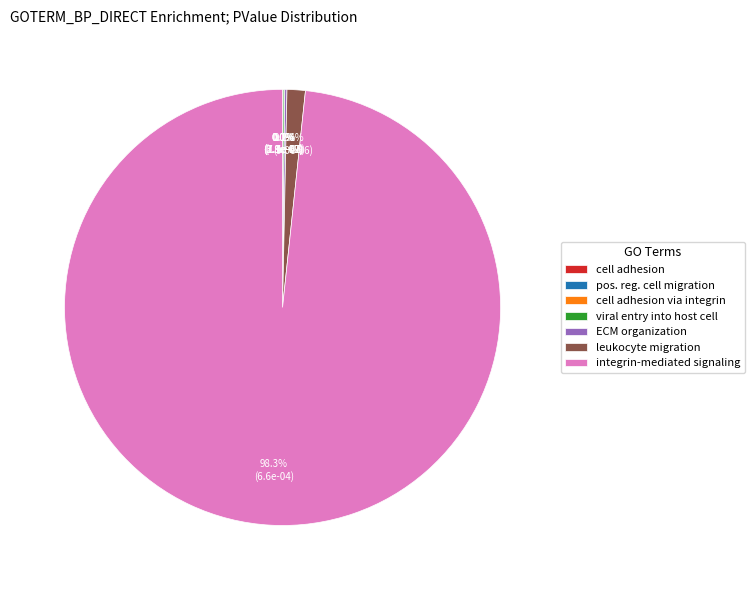

Which slice is the smallest?

GO:0007155~cell adhesion